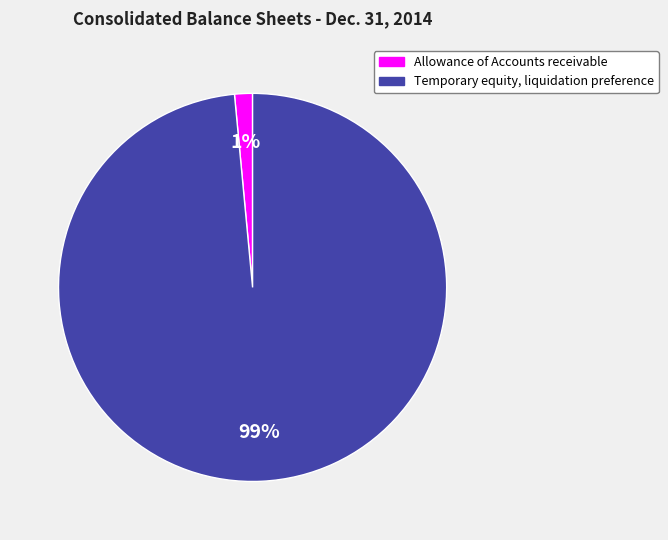

Do Temporary equity, liquidation preference and Allowance of Accounts receivable together represent more than half of the pie?

Yes